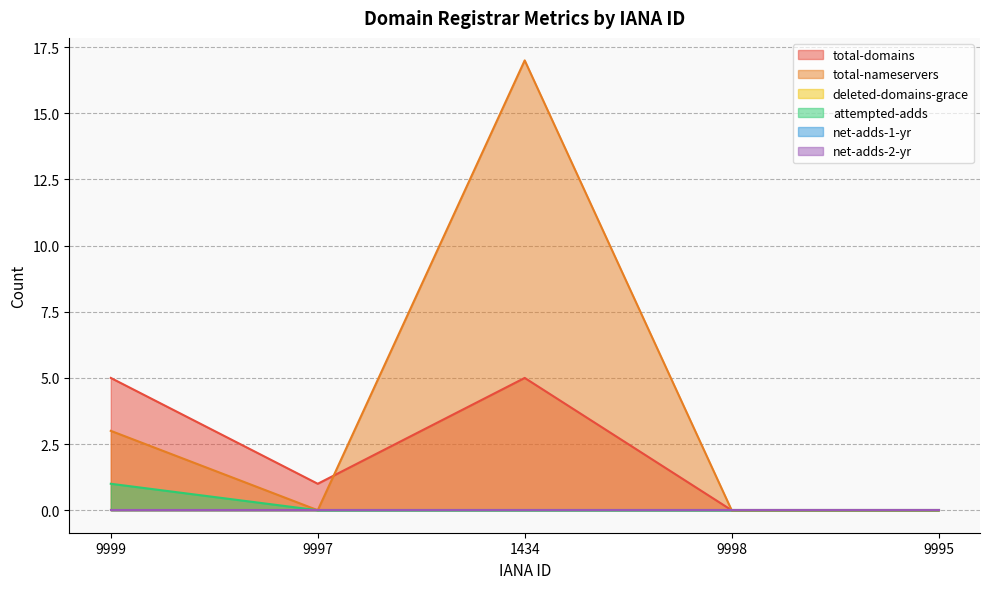

How many lines are shown in the chart?

6